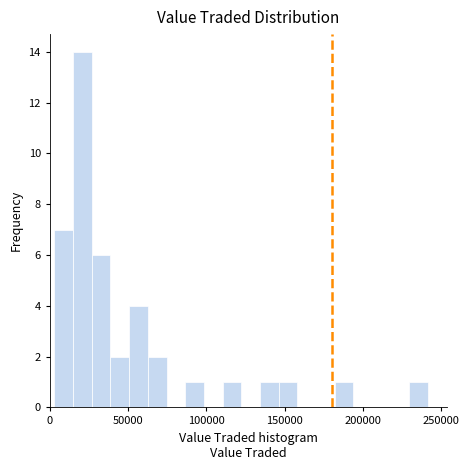

Around what value on the x-axis is the tallest bar? Give the approximate position of its centre, as read against the axis.

20000